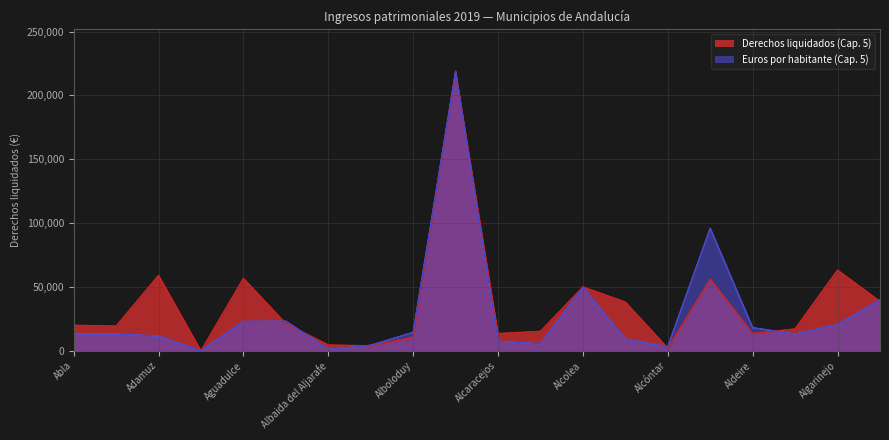

Which has a higher value, Alcóntar or Abrucena?

Abrucena